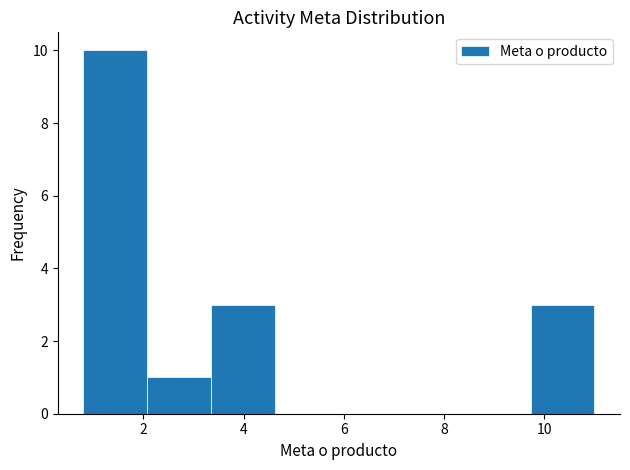

Reading left to right, list every bar in this chart as the range it spans on the x-axis followed by its height. Neither the bar edges nor the heights are printed on the chart, so give them approximately, as read against the axes.

0.8 to 2.0: 10
2.0 to 3.4: 1
3.4 to 4.6: 3
4.6 to 6.0: 0
6.0 to 7.2: 0
7.2 to 8.4: 0
8.4 to 9.8: 0
9.8 to 11.0: 3